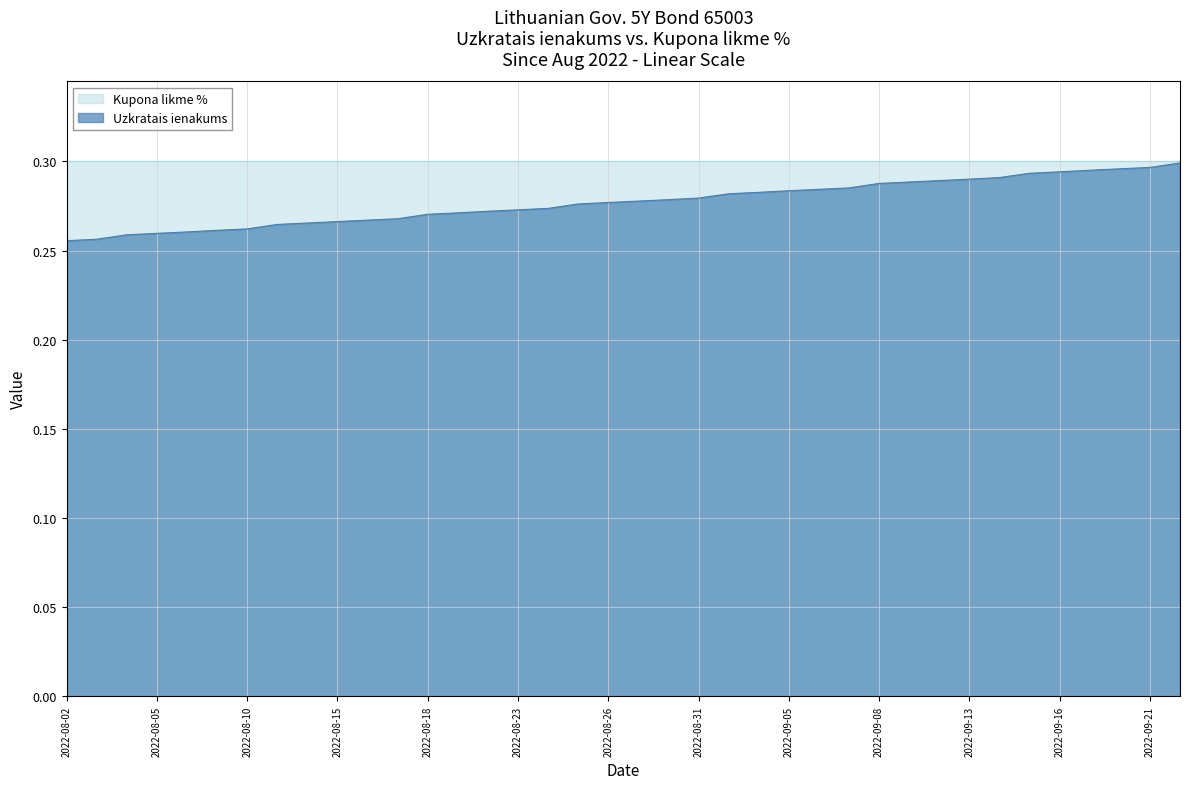

The Kupona likme % series shows 0.4 at 2022-09-08. True or false?

False